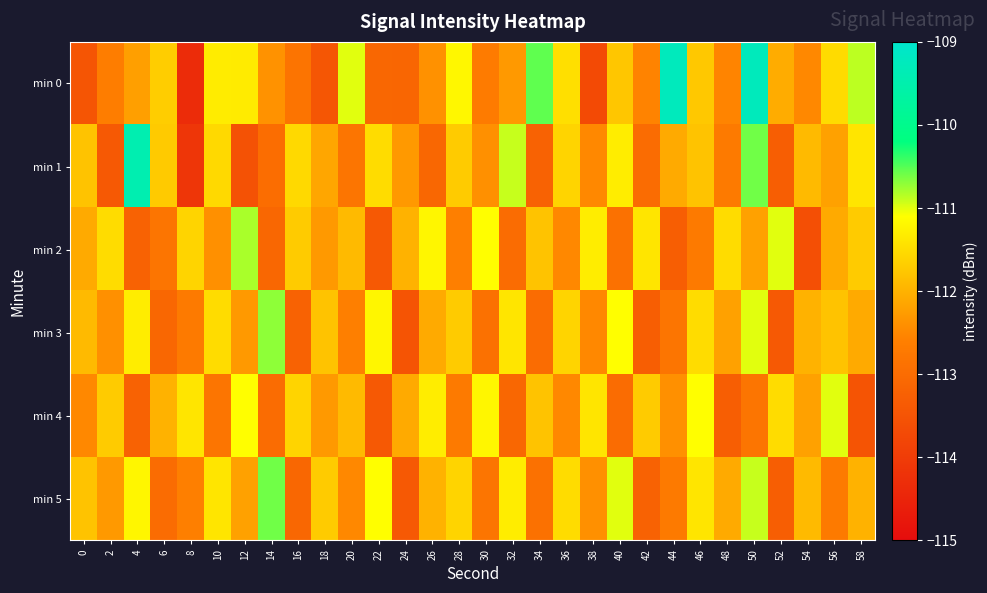

Count the number of data series in this chart.

6